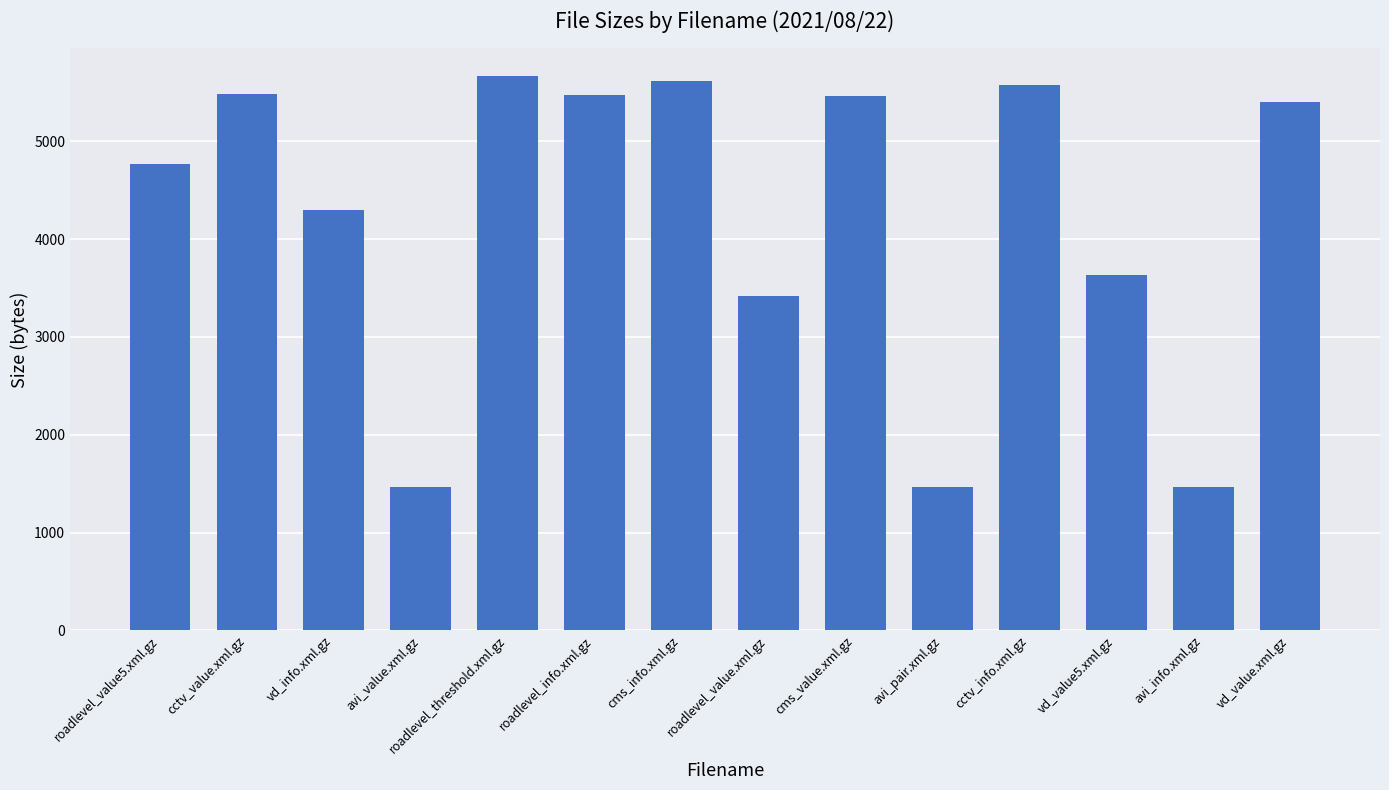

Are the bars horizontal?

No